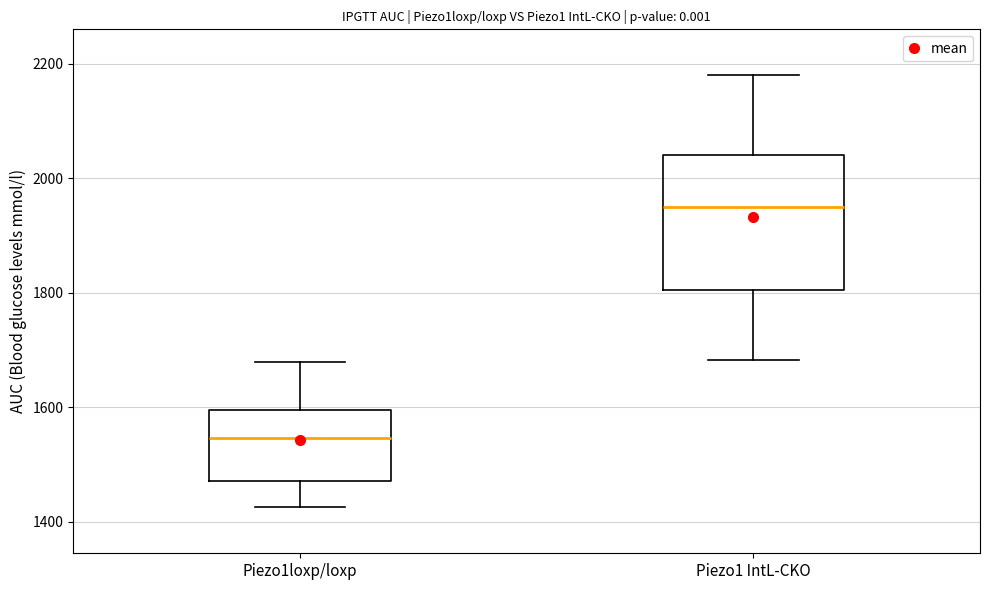

Where is the lower edge of the box for Piezo1loxp/loxp on the y-axis? The values are not printed on the chart, so give them approximately, as read against the axis.

1480